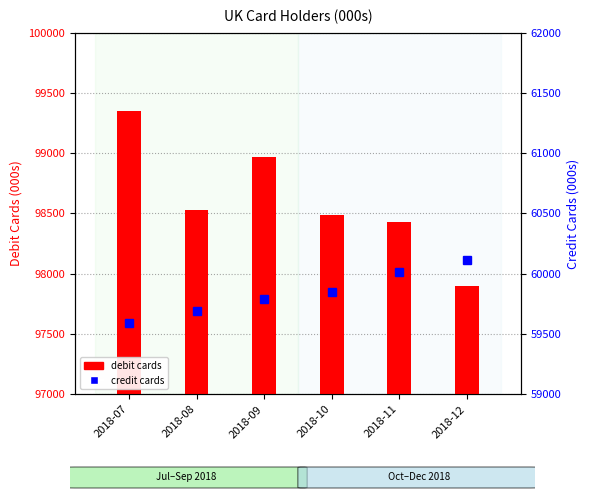

How many categories are shown in the chart?

6